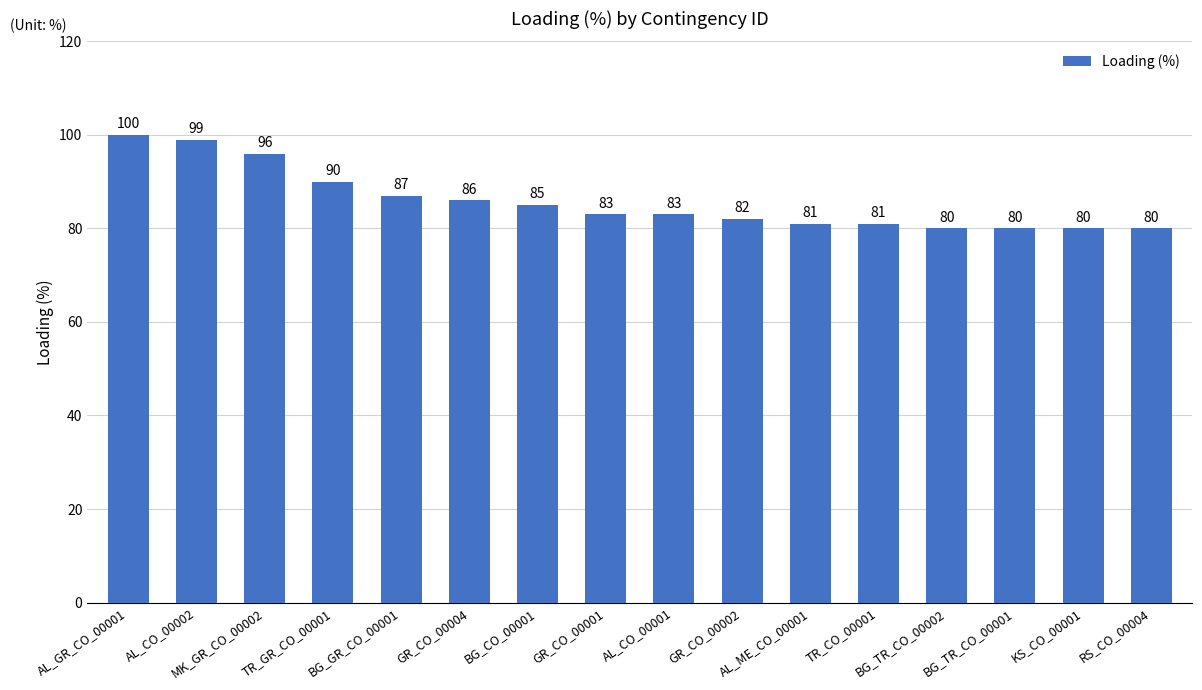

Reading left to right, extract all data points from this chart.

AL_GR_CO_00001=100	AL_CO_00002=99	MK_GR_CO_00002=96	TR_GR_CO_00001=90	BG_GR_CO_00001=87	GR_CO_00004=86	BG_CO_00001=85	GR_CO_00001=83	AL_CO_00001=83	GR_CO_00002=82	AL_ME_CO_00001=81	TR_CO_00001=81	BG_TR_CO_00002=80	BG_TR_CO_00001=80	KS_CO_00001=80	RS_CO_00004=80